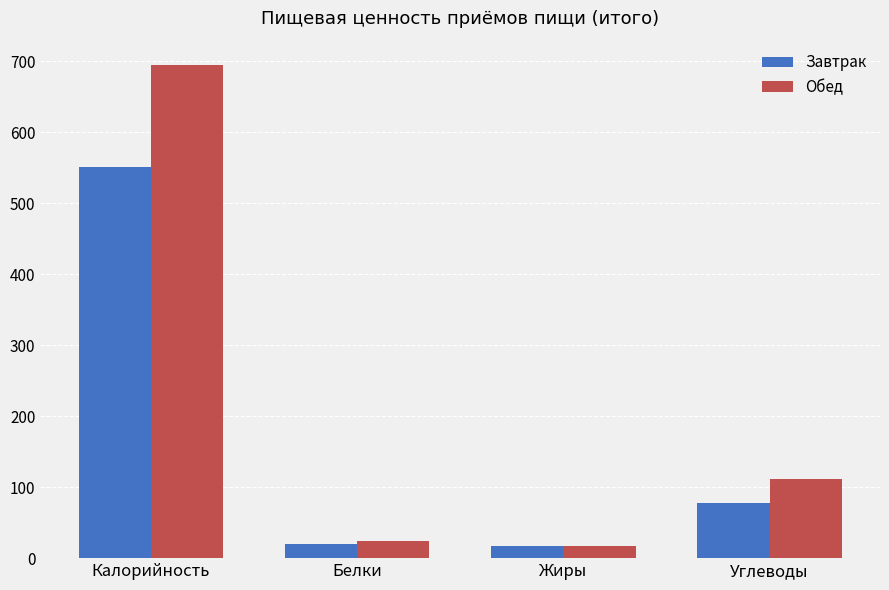

Rank the series by their maximum value, from lowest to highest.

Завтрак, Обед